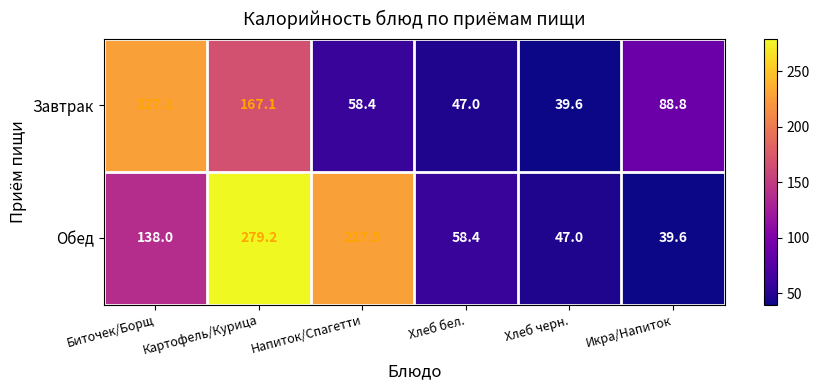

What is the approximate value of Завтрак at Напиток/Спагетти?

58.4